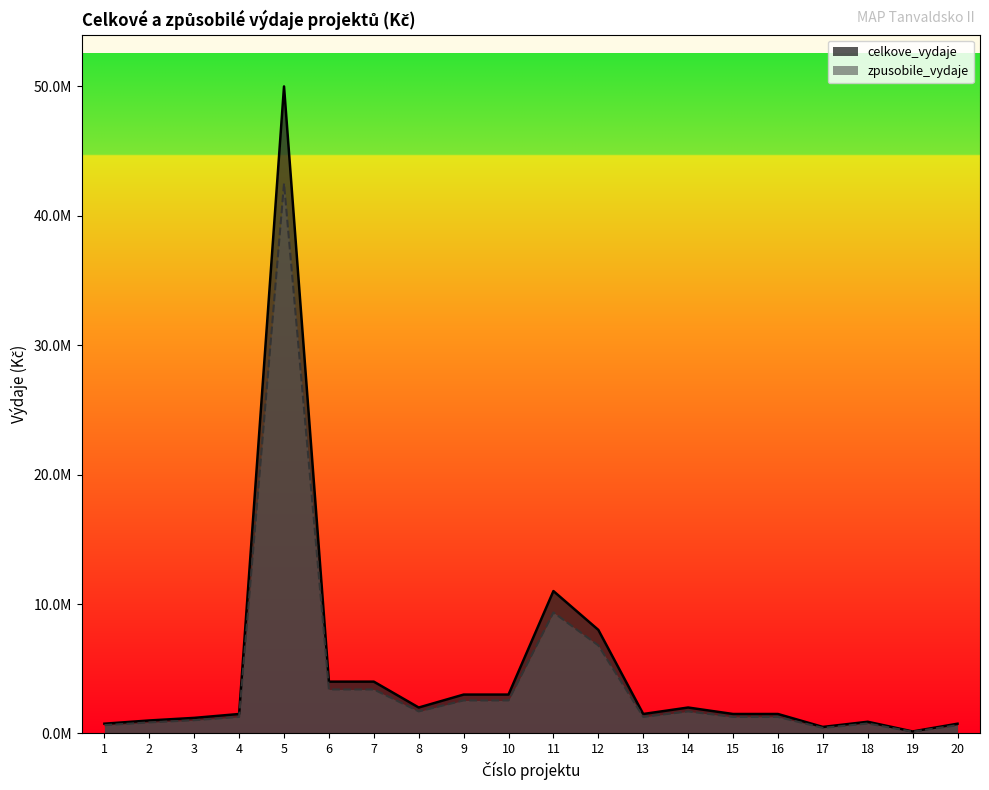

Where is the first local maximum for zpusobile_vydaje?

5